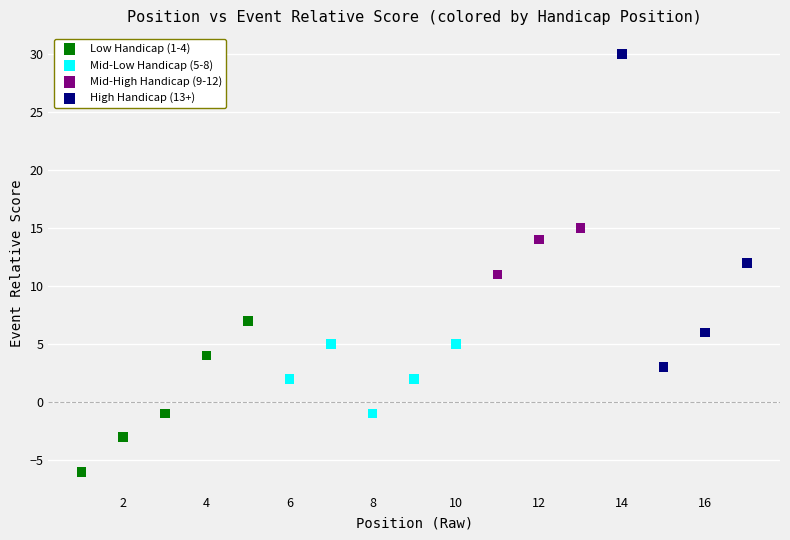

Which series has the largest Y range (max minus min)?

High Handicap (13+)